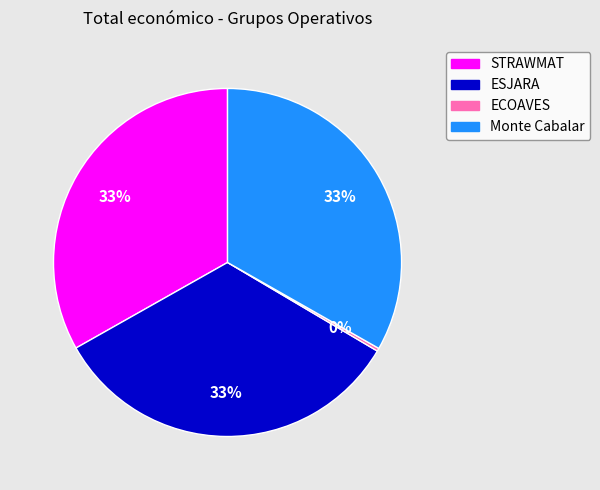

Is there a majority slice in this chart?

No